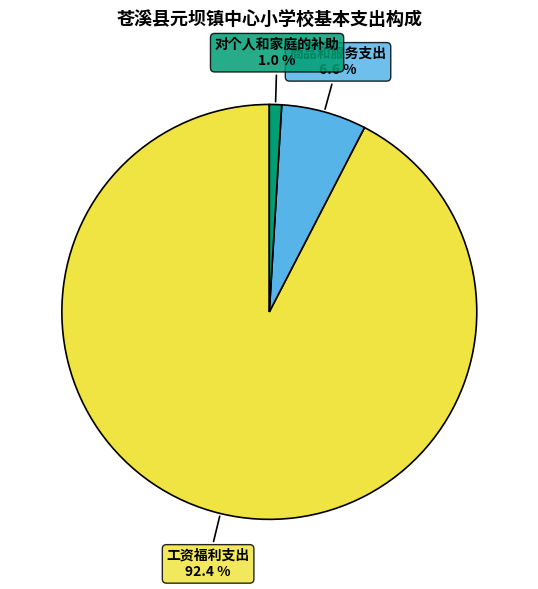

Is 工资福利支出 the majority of the pie?

Yes